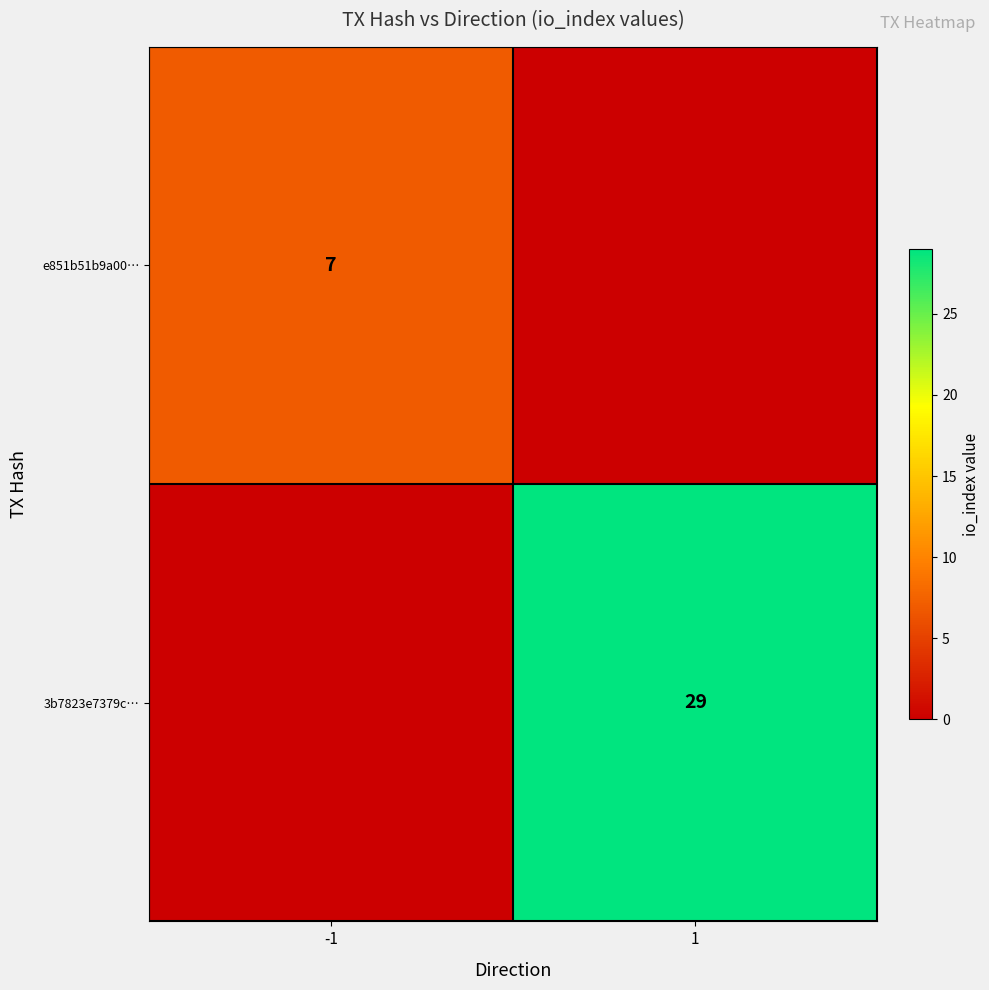

Is it true that e851b51b9a00… equals 13 at -1?

False